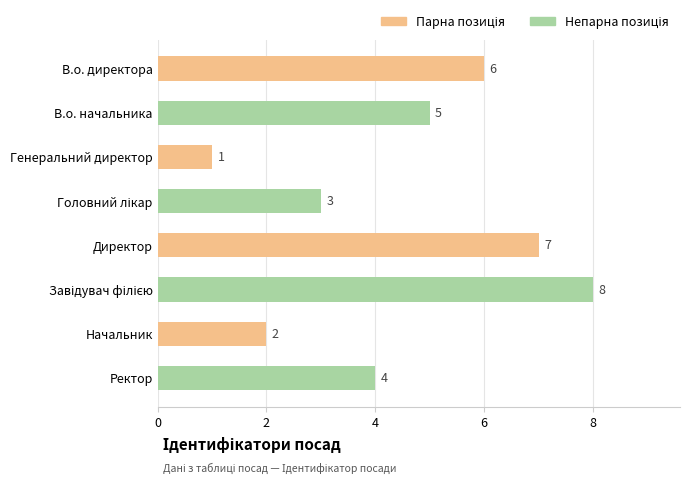

What is the minimum value shown in the chart?

1